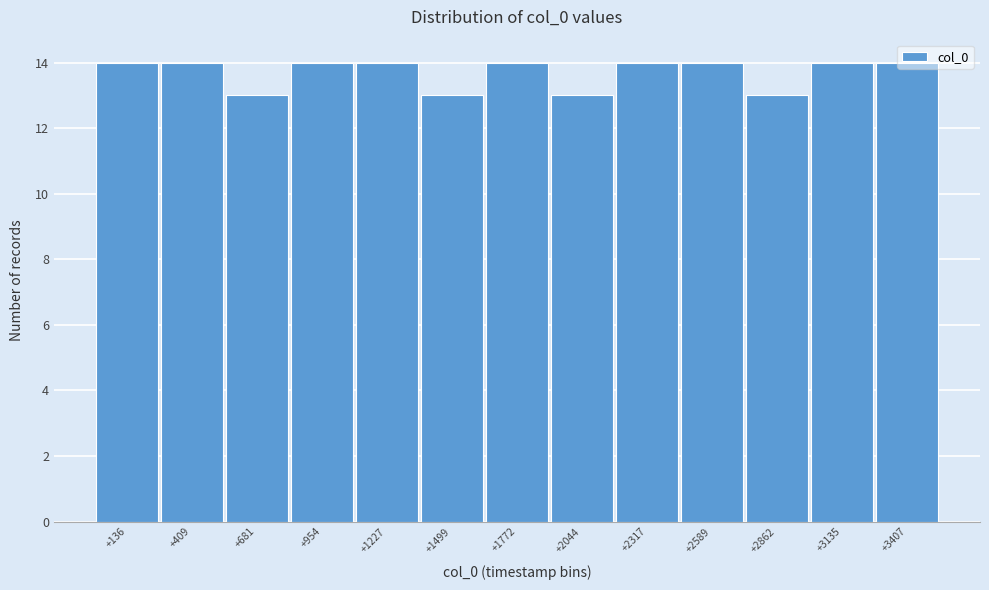

What is the smallest value displayed?

13